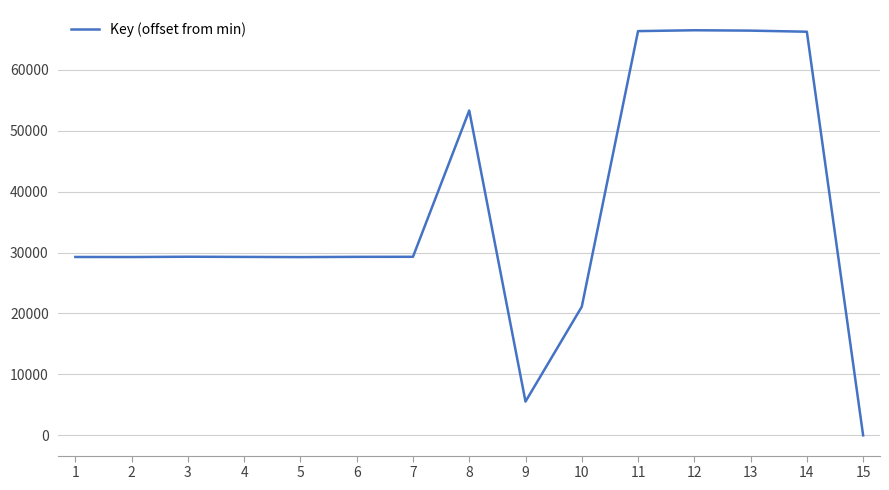

Is it true that the value at 3 is 47412?

False